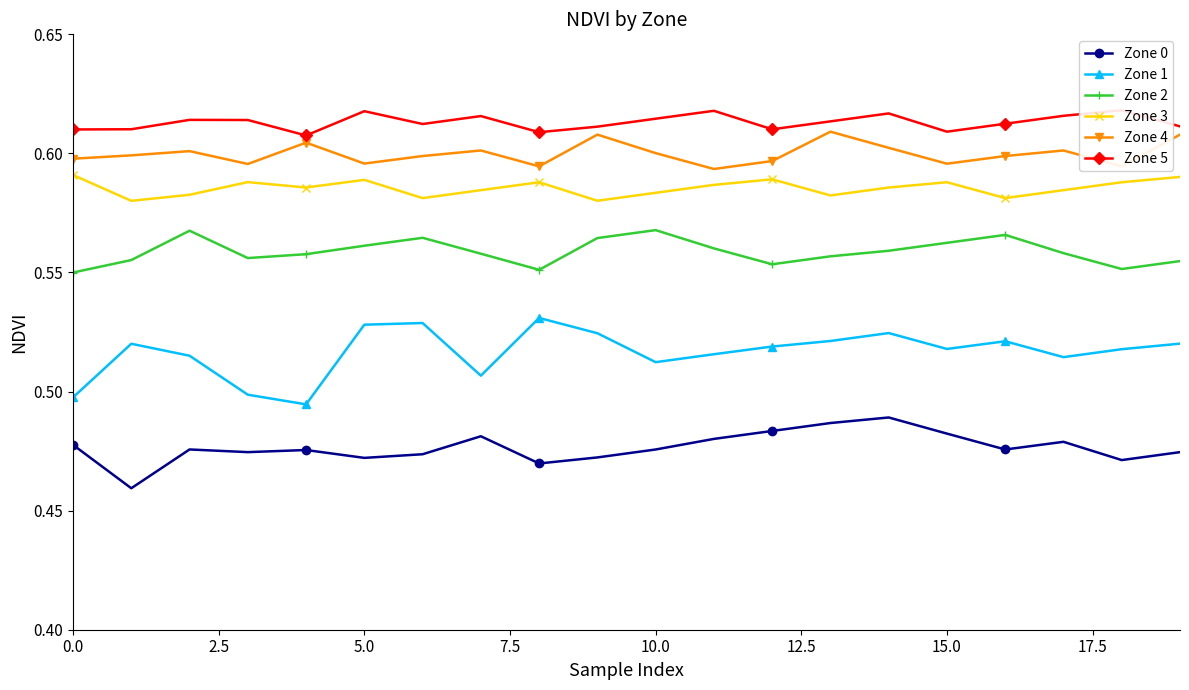

What is the highest value of the Zone 5 series?

0.6